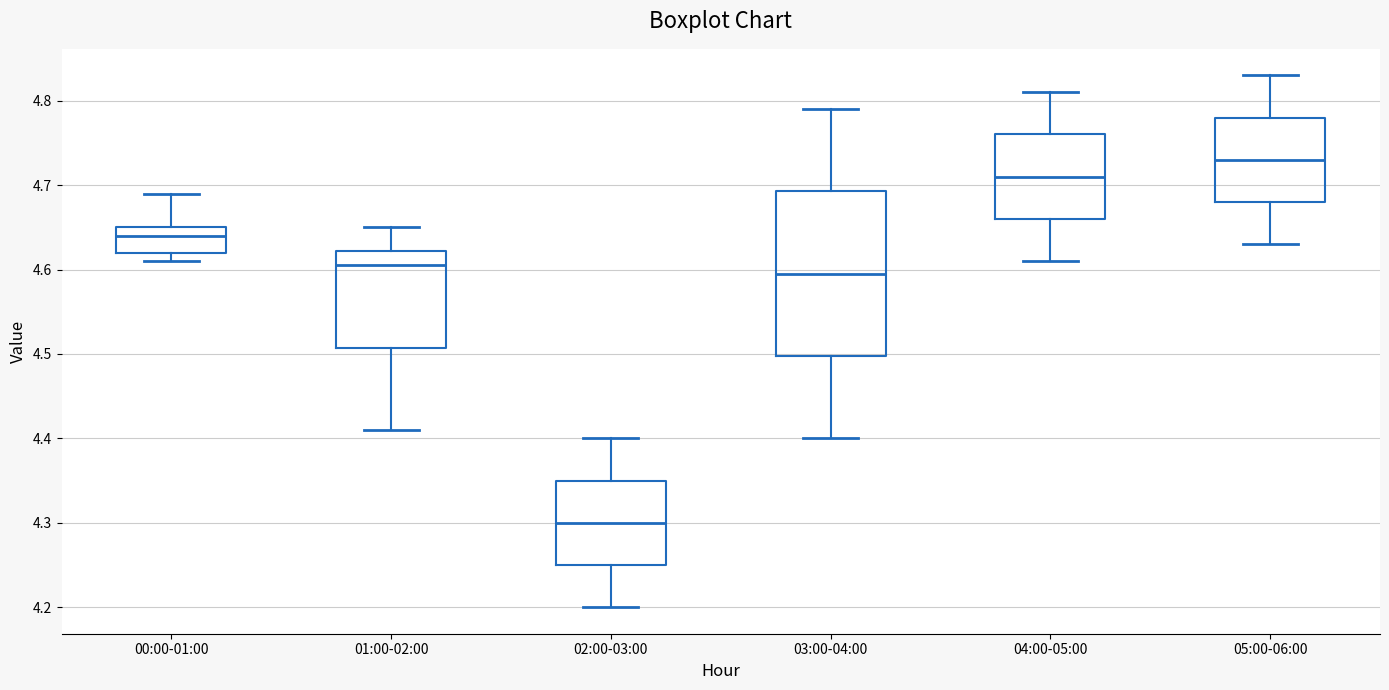

Reading left to right, read every box against the y-axis: the position of its median line, the range the box covers, and the ends of its whiskers. The values are not printed on the chart, so give them approximately, as read against the axis.

00:00-01:00: median 4.64, box 4.62 to 4.65, whiskers 4.61 to 4.69
01:00-02:00: median 4.61, box 4.51 to 4.62, whiskers 4.41 to 4.65
02:00-03:00: median 4.30, box 4.25 to 4.35, whiskers 4.20 to 4.40
03:00-04:00: median 4.60, box 4.50 to 4.69, whiskers 4.40 to 4.79
04:00-05:00: median 4.71, box 4.66 to 4.76, whiskers 4.61 to 4.81
05:00-06:00: median 4.73, box 4.68 to 4.78, whiskers 4.63 to 4.83